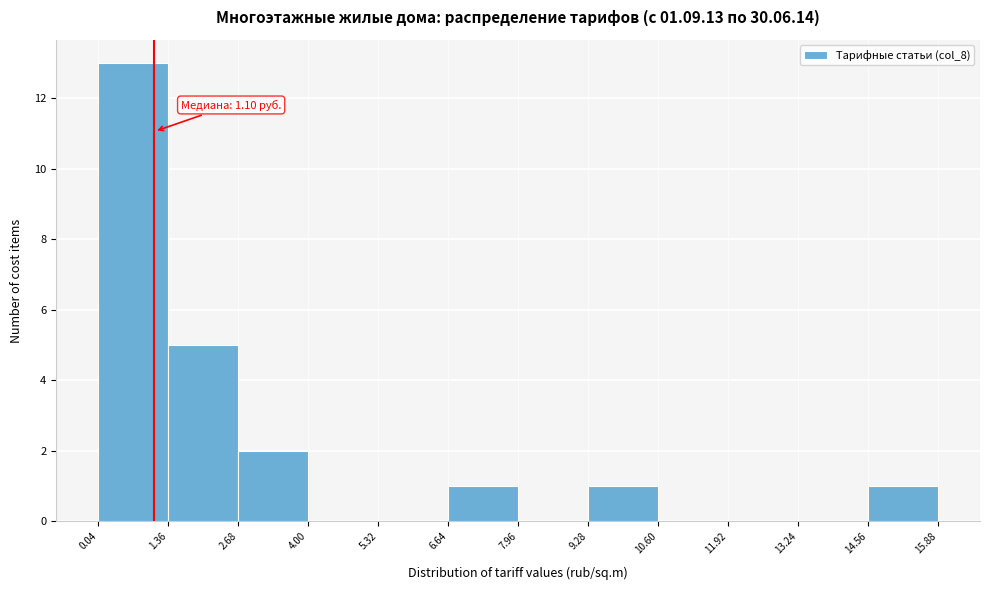

Over which range of the x-axis is the bar tallest?

0.04 to 1.36